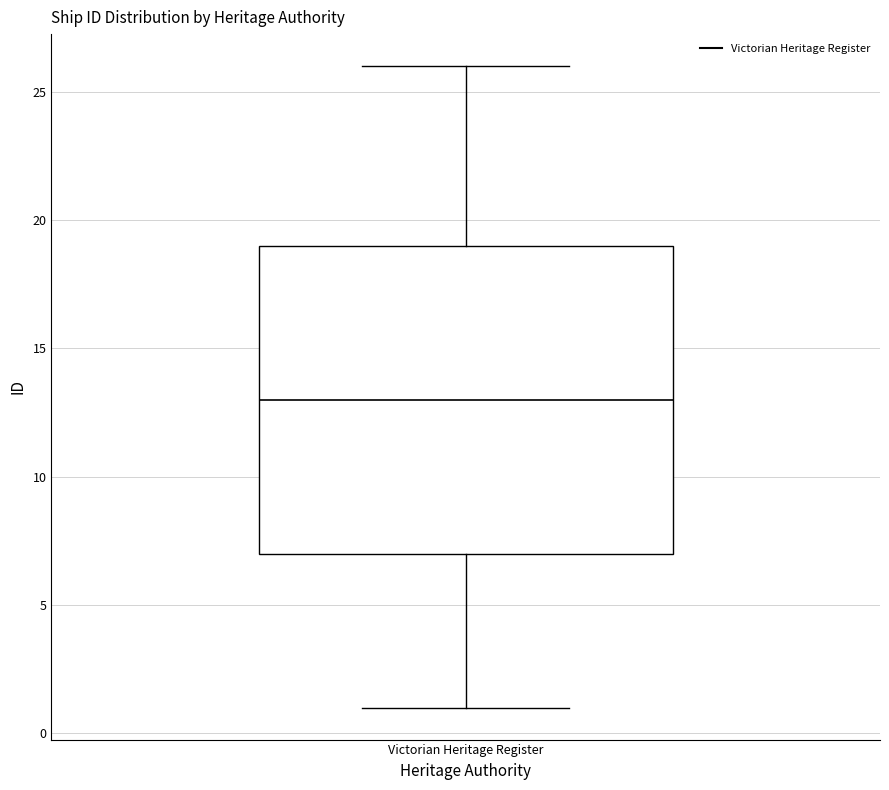

Transcribe this box plot: give where the median line is, the range the box spans, and where the two whiskers end, as read against the y-axis. The values are not printed on the chart, so give them approximately, as read against the axis.

median 13, box 7 to 19, whiskers 1 to 26